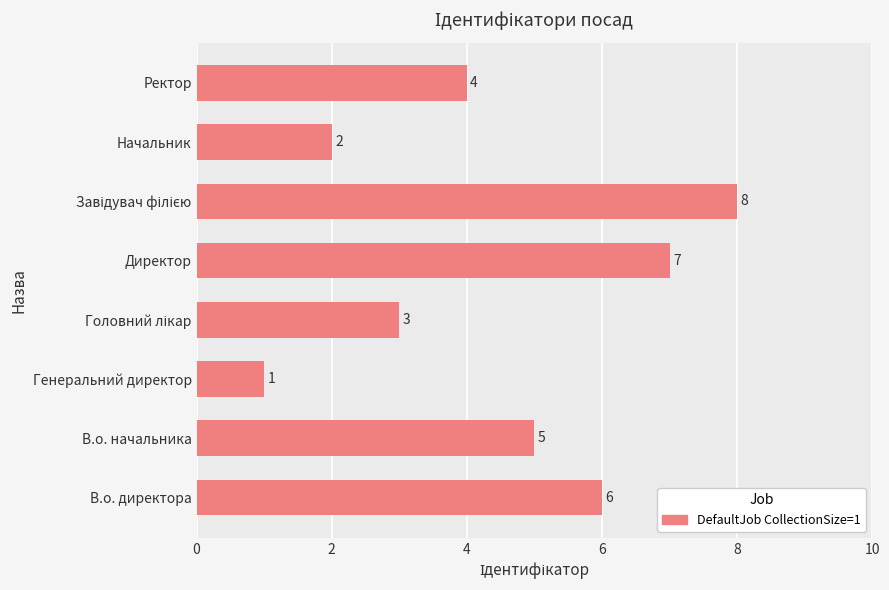

What is the sum of all values?

36